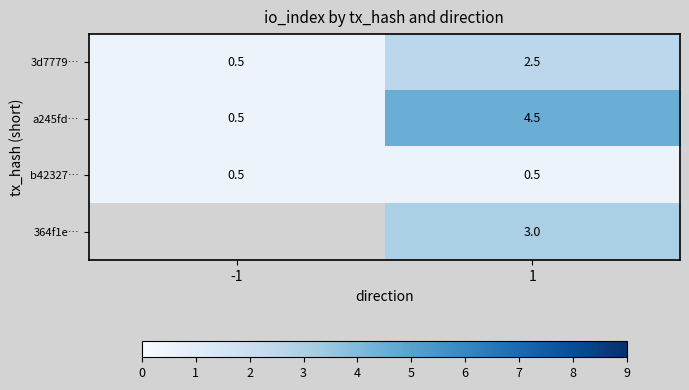

Count the number of data series in this chart.

4